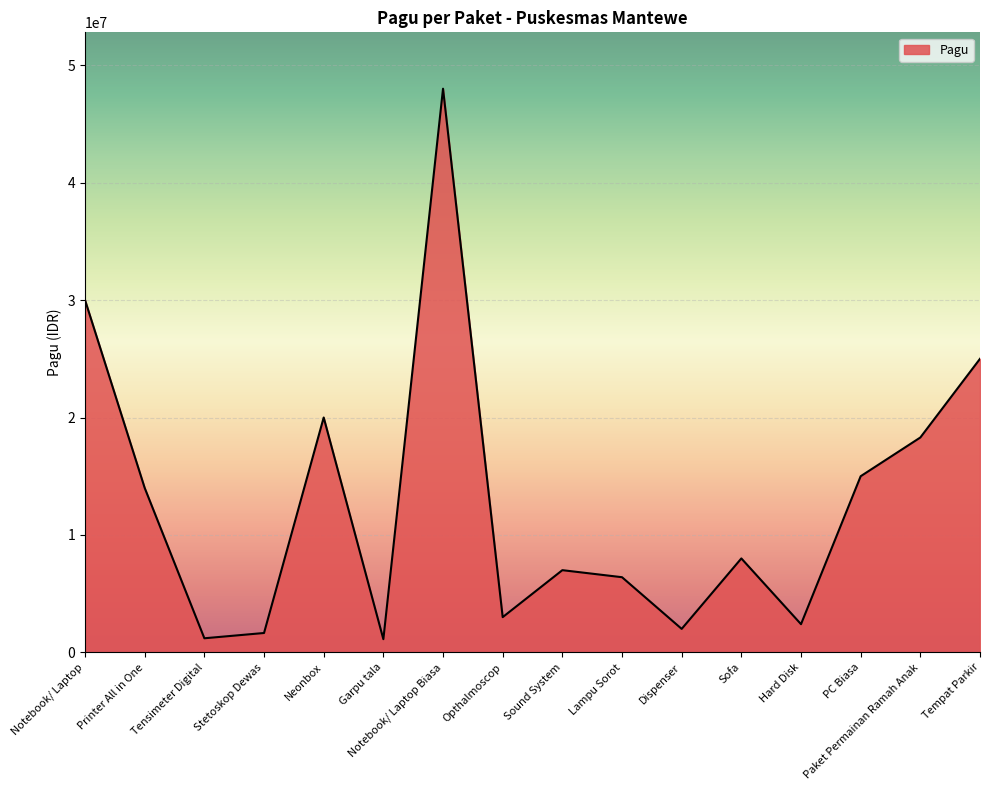

True or false: the data has more than 2 interior local peaks.

True